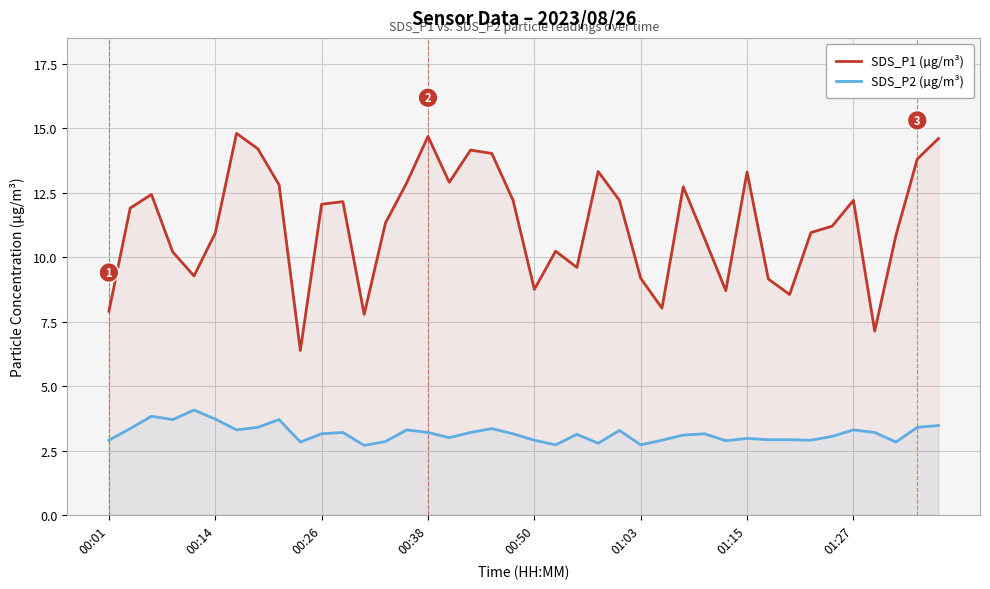

True or false: SDS_P1 (µg/m³) and SDS_P2 (µg/m³) cross at least once.

False